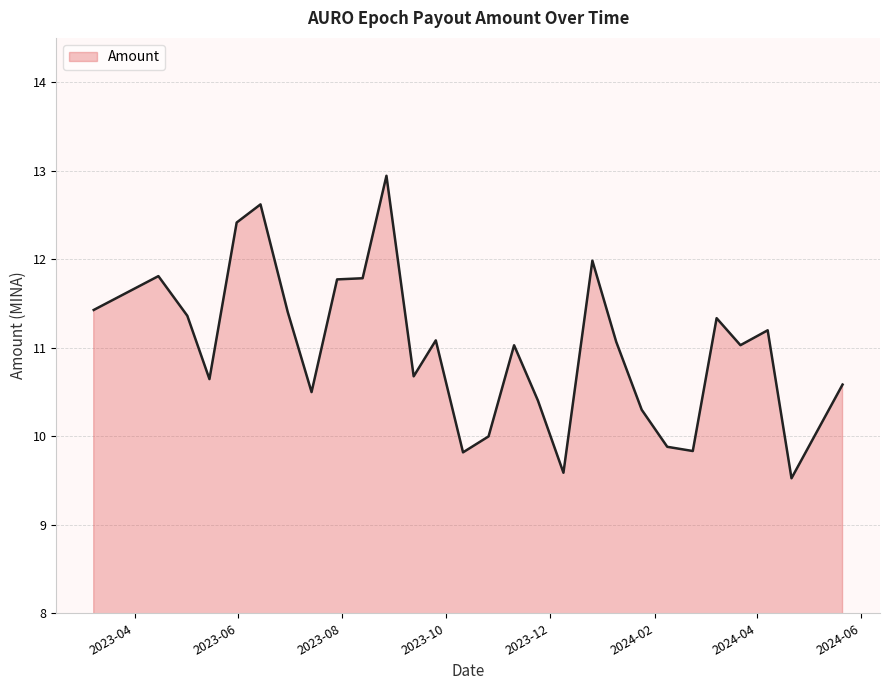

True or false: there are more than 0 points higher than both neighbors.

True